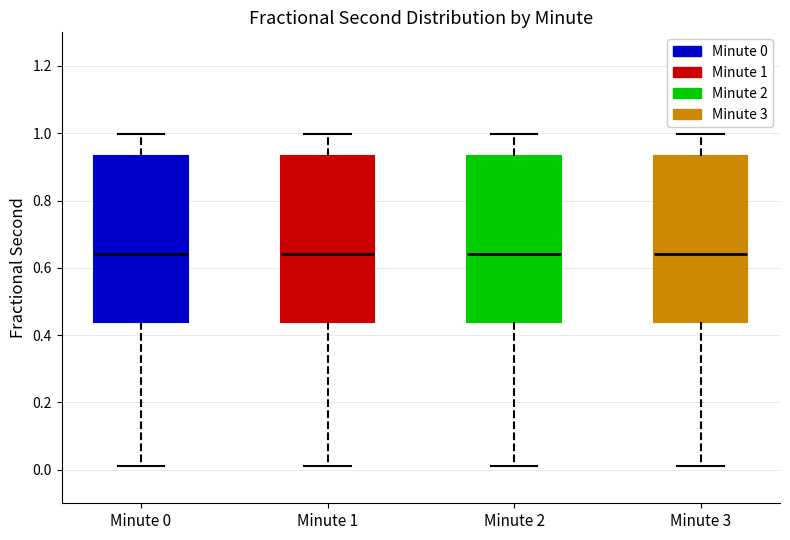

Reading left to right, read every box against the y-axis: the position of its median line, the range the box covers, and the ends of its whiskers. The values are not printed on the chart, so give them approximately, as read against the axis.

Minute 0: median 0.64, box 0.44 to 0.94, whiskers 0.00 to 1.00
Minute 1: median 0.64, box 0.44 to 0.94, whiskers 0.00 to 1.00
Minute 2: median 0.64, box 0.44 to 0.94, whiskers 0.00 to 1.00
Minute 3: median 0.64, box 0.44 to 0.94, whiskers 0.00 to 1.00